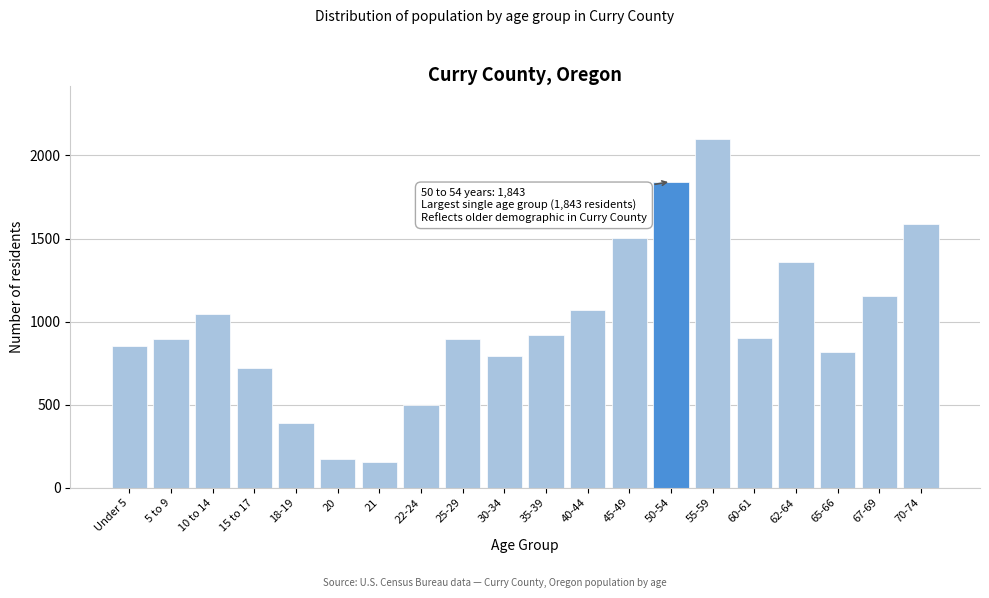

What is the change in value from 15 to 17 to 20?

-550